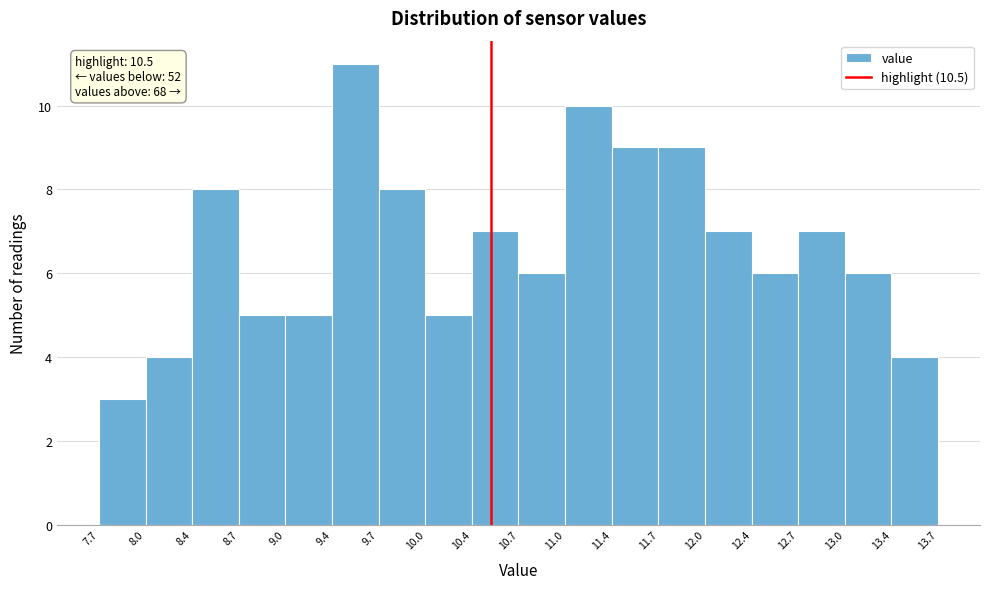

Which range on the x-axis has the tallest bar?

9.4 to 9.7